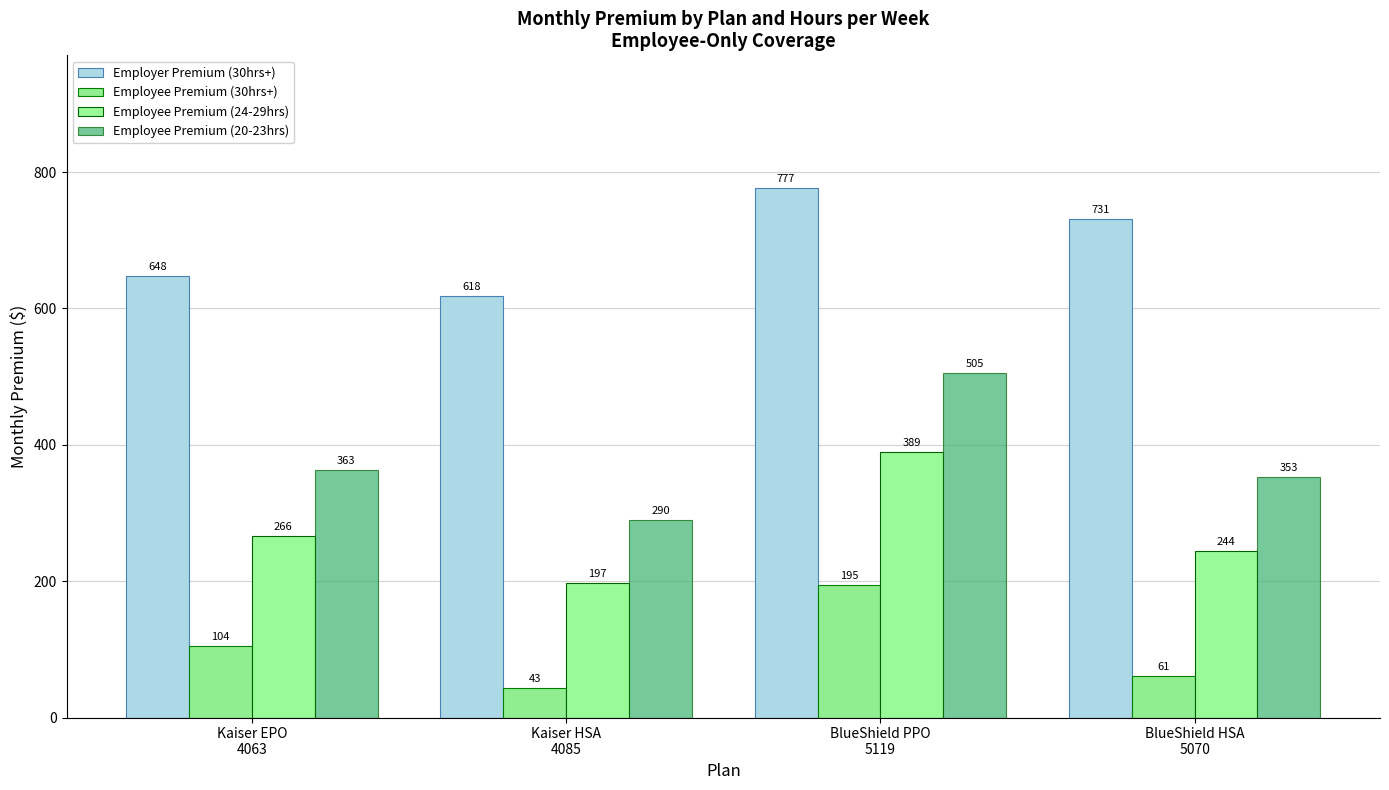

What is the sum of the Employee Premium (30hrs+) values at Kaiser HSA
4085 and BlueShield HSA
5070?

103.8